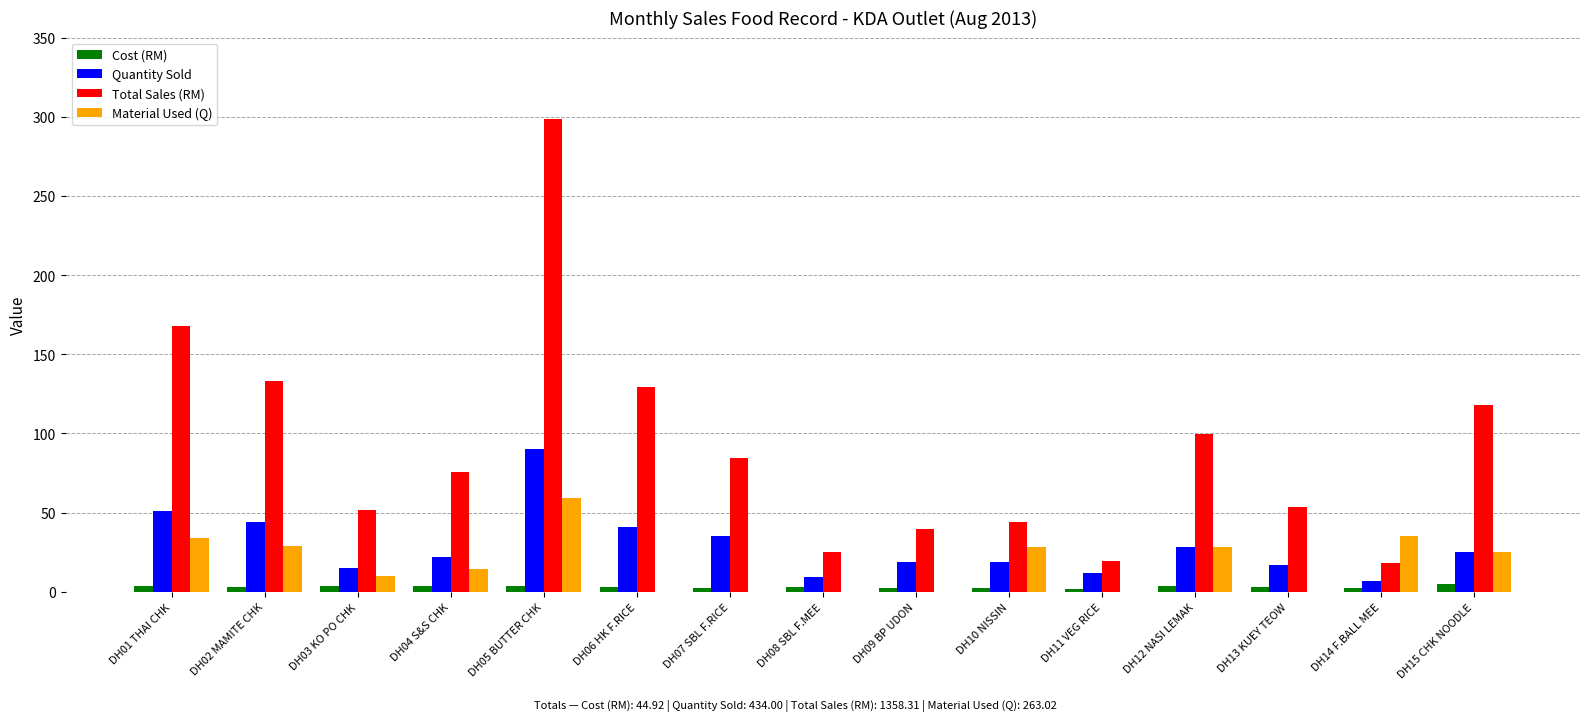

True or false: Material Used (Q) has a value of -30.7 at DH07 SBL F.RICE.

False